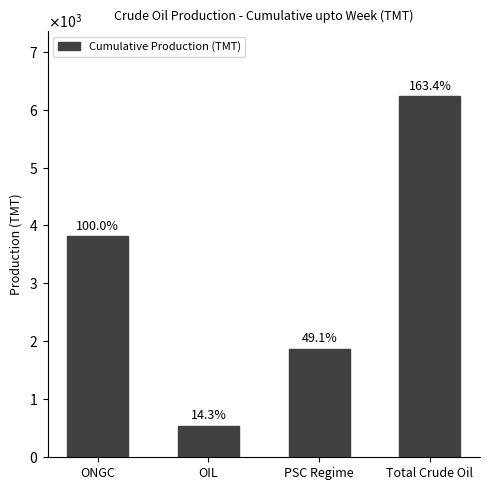

What is the greatest value displayed?

6228.3